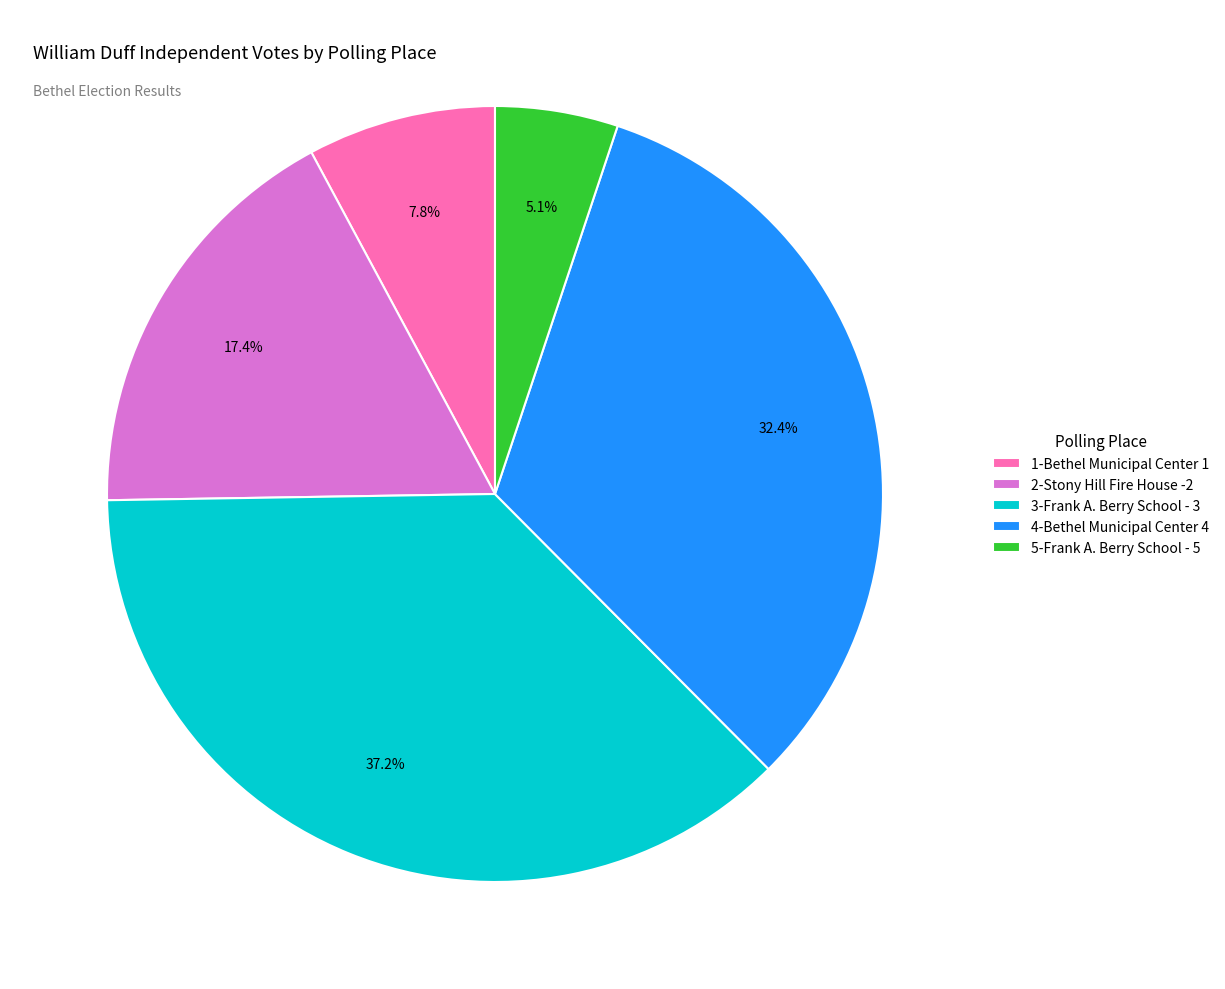

Approximately how many times larger is the value at 4-Bethel Municipal Center 4 compared to 3-Frank A. Berry School - 3?

0.9